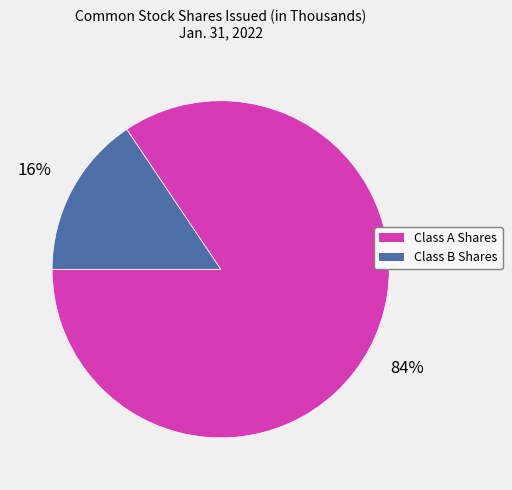

Is there any slice that represents more than half of the pie?

Yes